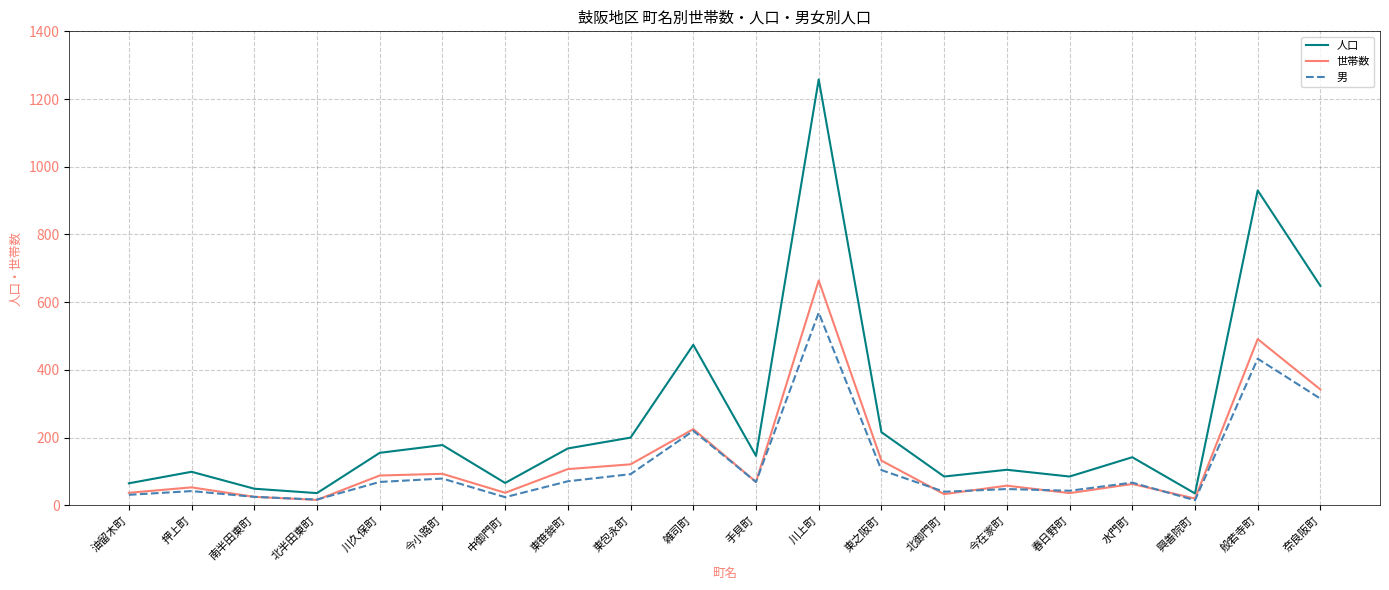

What is the difference between the highest and lowest values at 川上町?

689